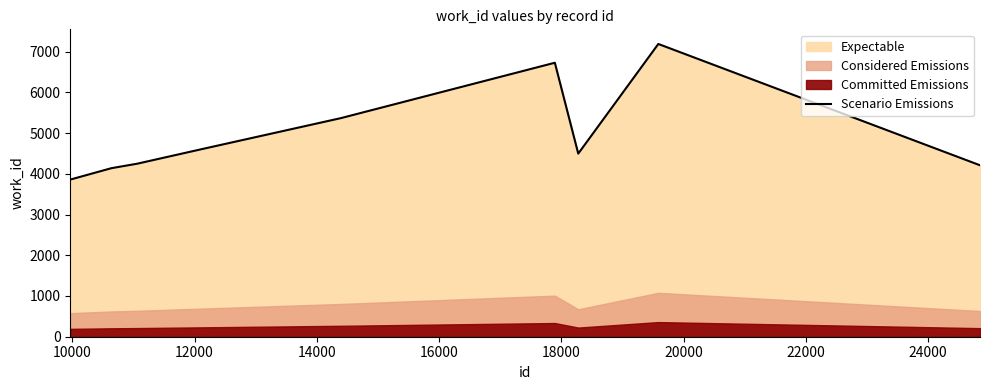

What is the lowest value of the Scenario Emissions series?

3866